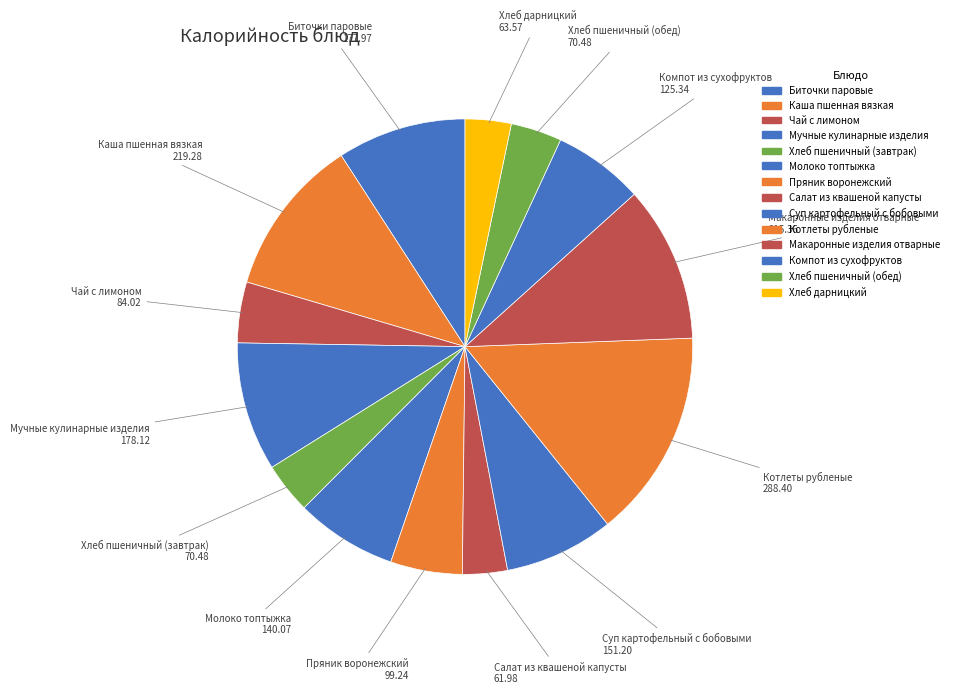

What is the largest slice in the pie chart?

Котлеты рубленые